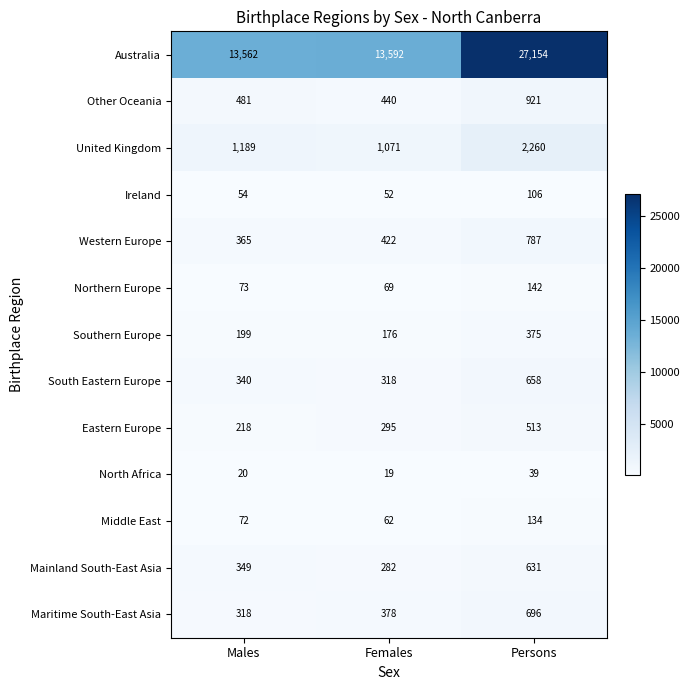

At which category is the sum across all series the highest?

Persons